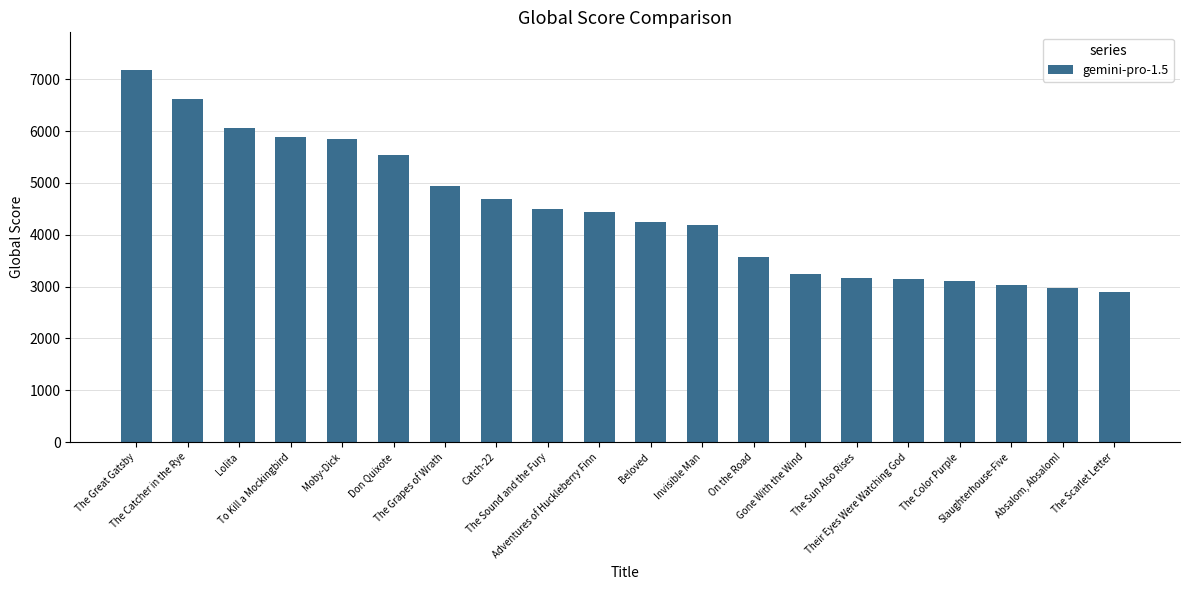

Rank the categories by value from lowest to highest.

The Scarlet Letter, Absalom, Absalom!, Slaughterhouse-Five, The Color Purple, Their Eyes Were Watching God, The Sun Also Rises, Gone With the Wind, On the Road, Invisible Man, Beloved, Adventures of Huckleberry Finn, The Sound and the Fury, Catch-22, The Grapes of Wrath, Don Quixote, Moby-Dick, To Kill a Mockingbird, Lolita, The Catcher in the Rye, The Great Gatsby